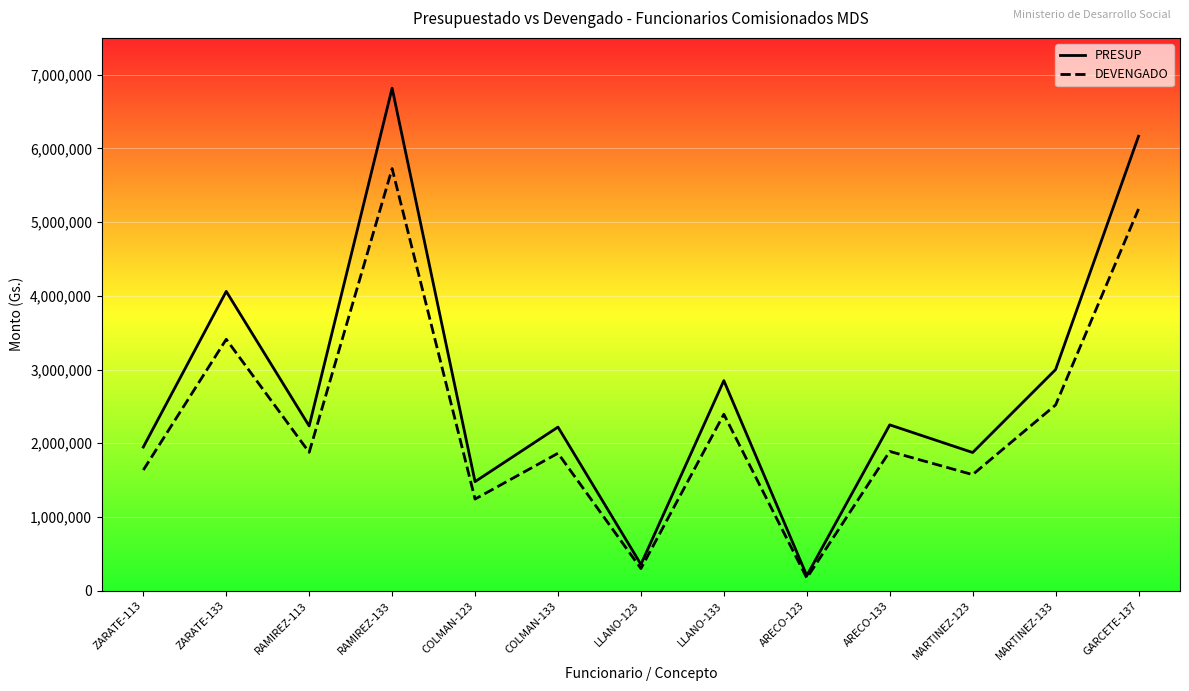

At which label is PRESUP closest to 3511172?

MARTINEZ-133